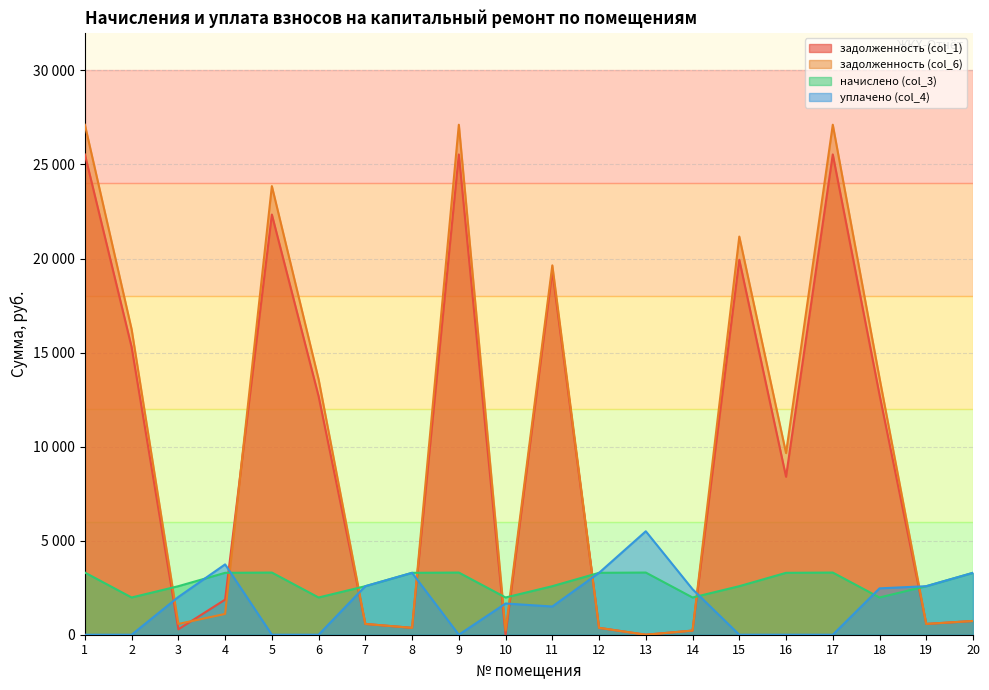

Count the number of data series in this chart.

4